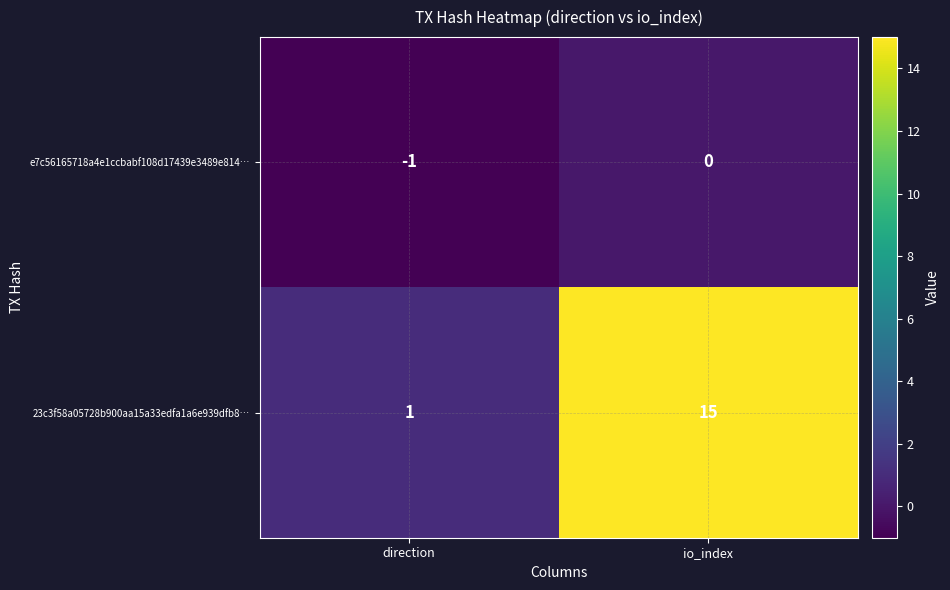

How many categories are shown in the chart?

2